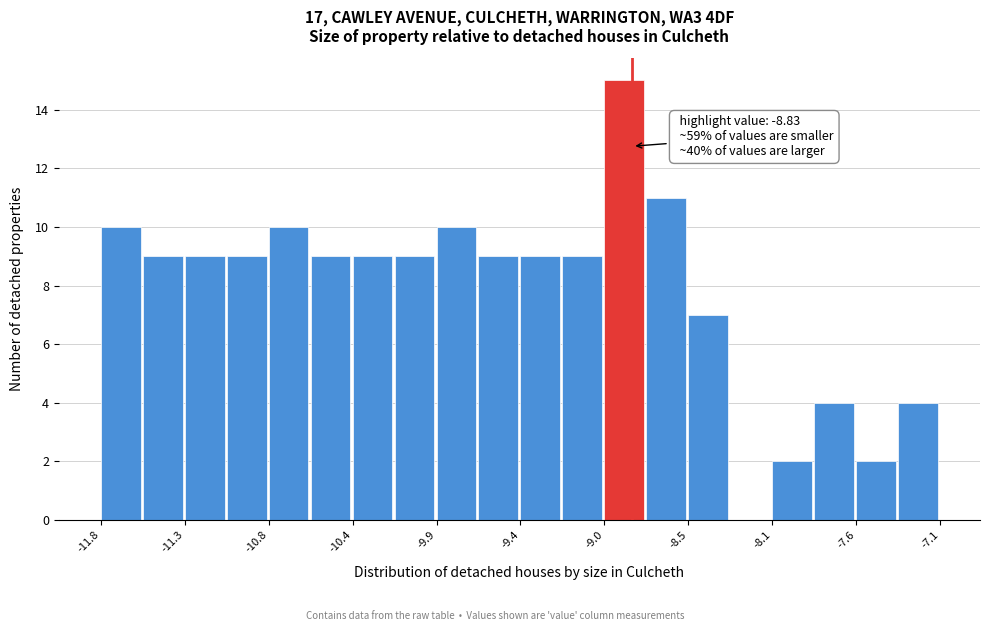

Over which range of the x-axis is the bar tallest?

-9.00 to -8.75